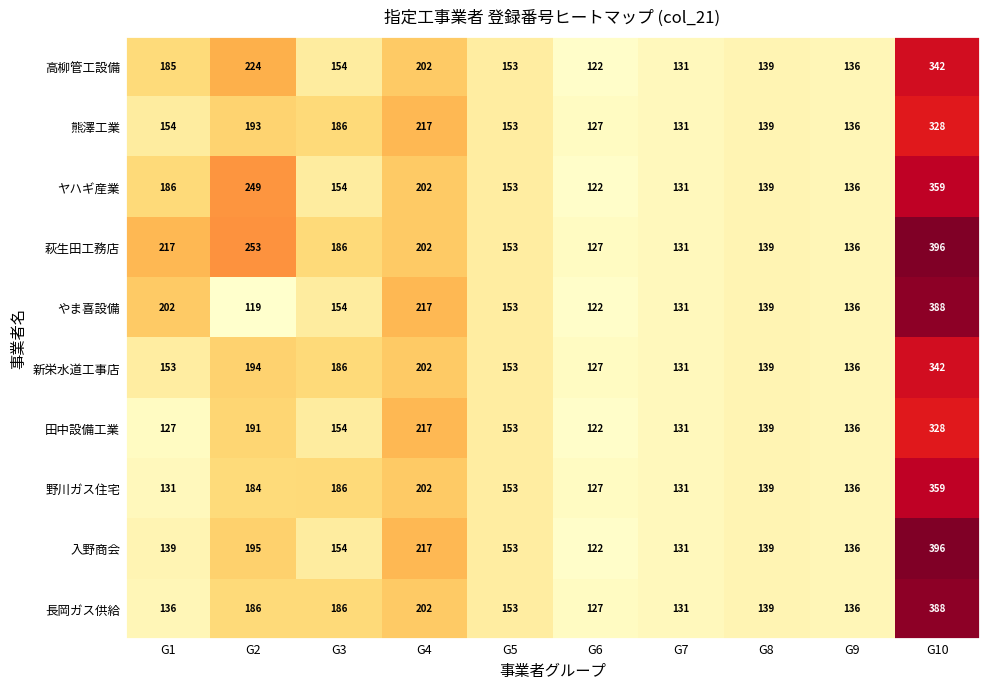

What is the total value across all series at G1?

1630